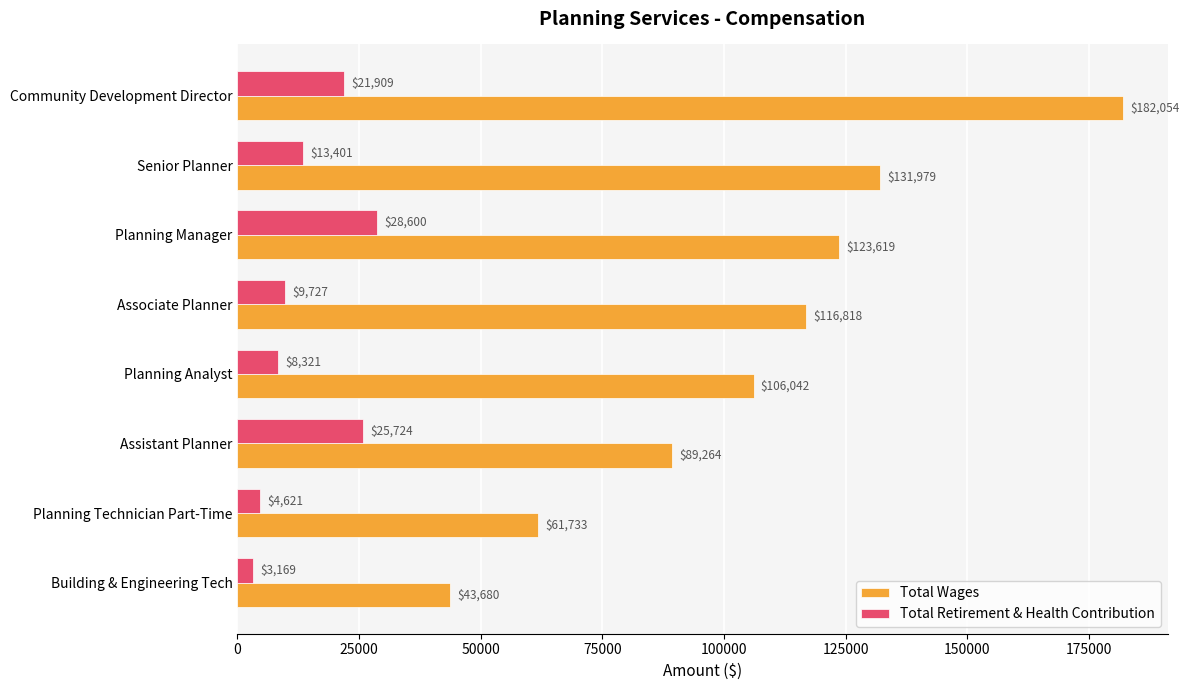

How many series are shown in this chart?

2